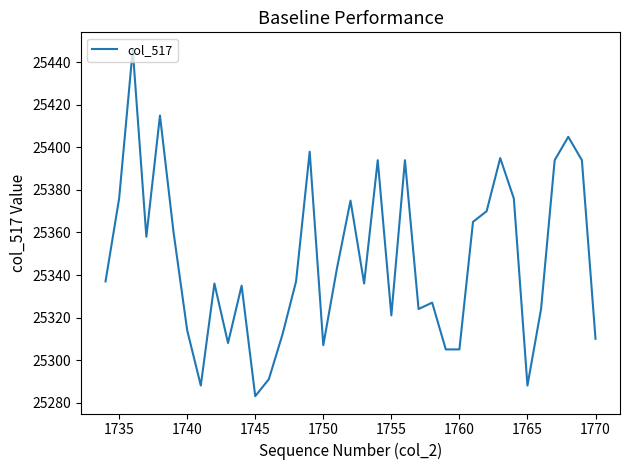

Does the chart display data point markers on the line(s)?

No